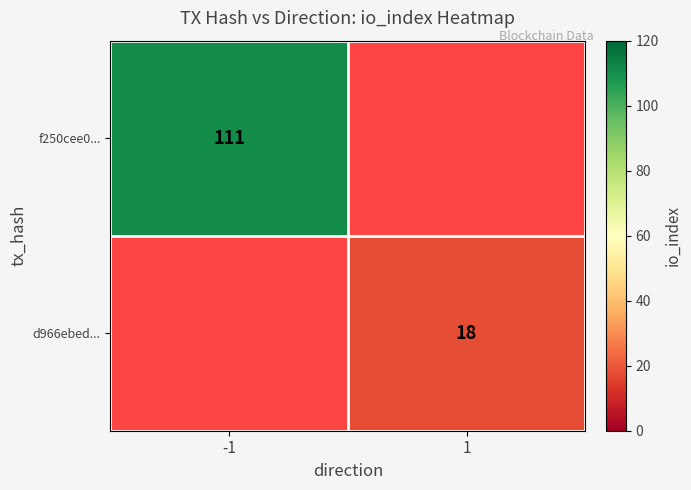

At how many categories does at least one series exceed 18?

1